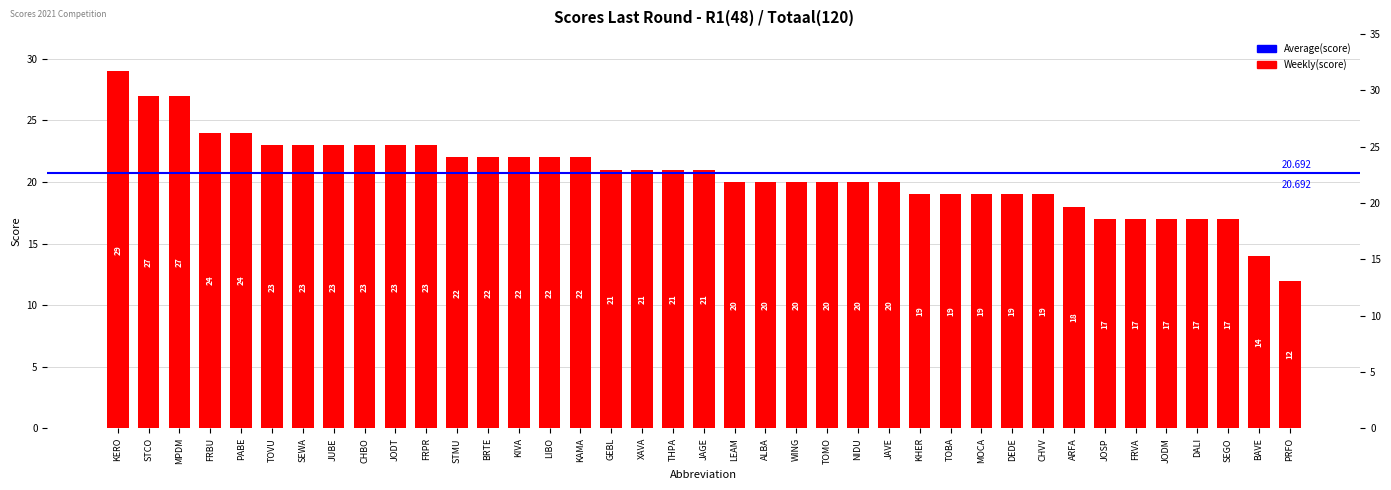

How many bars are there in total?

39